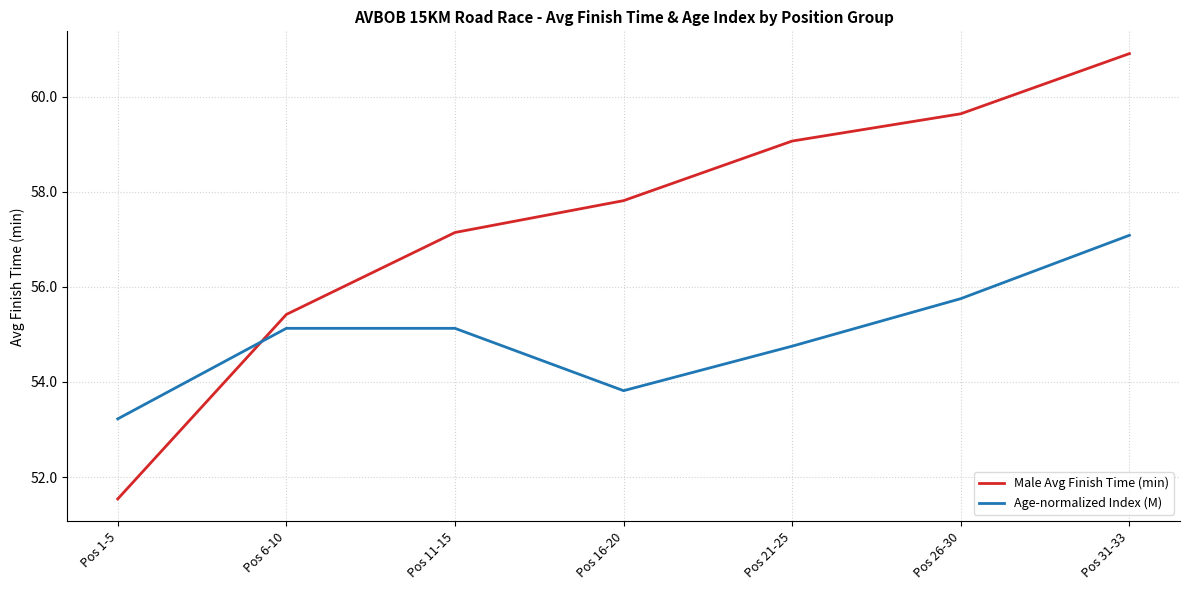

What is the difference between the second highest and second lowest values in the Male Avg Finish Time (min) series?

4.2